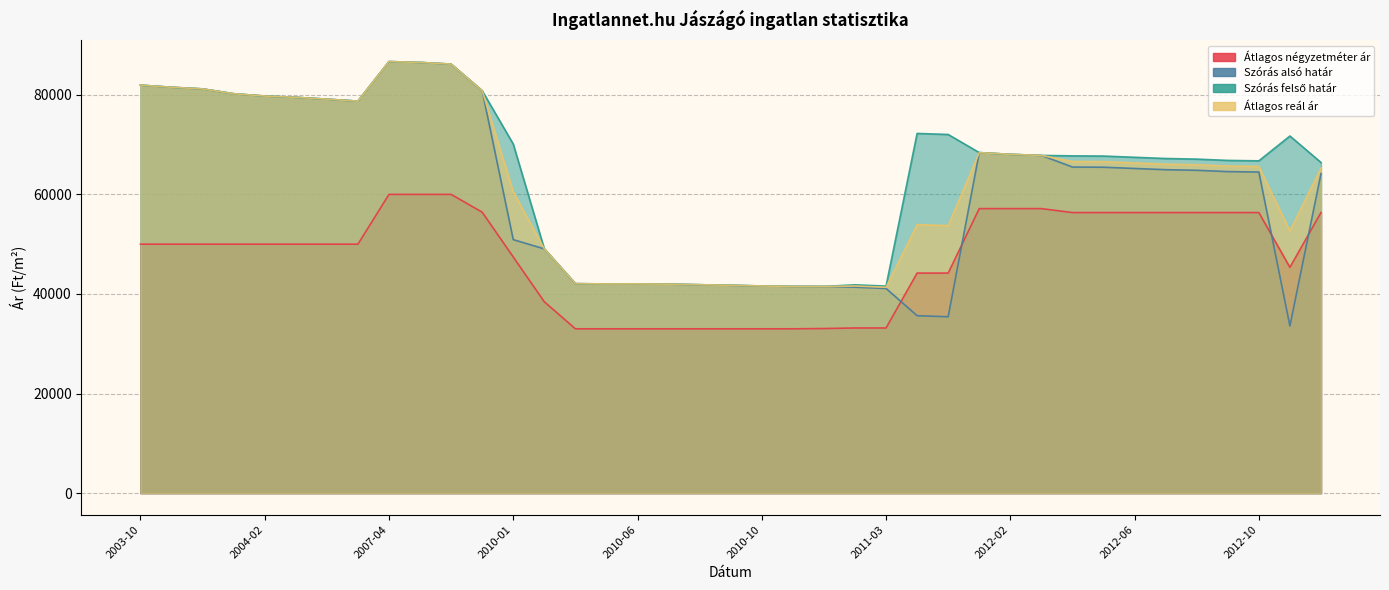

Is the value of Átlagos reál ár at 2011-03 greater than the value of Átlagos négyzetméter ár at 2004-02?

No